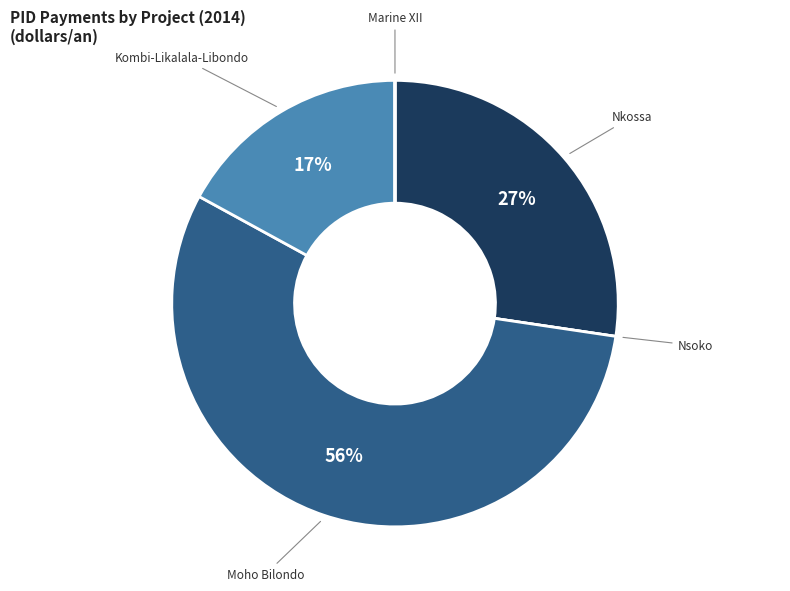

Is there any slice that represents more than half of the pie?

Yes